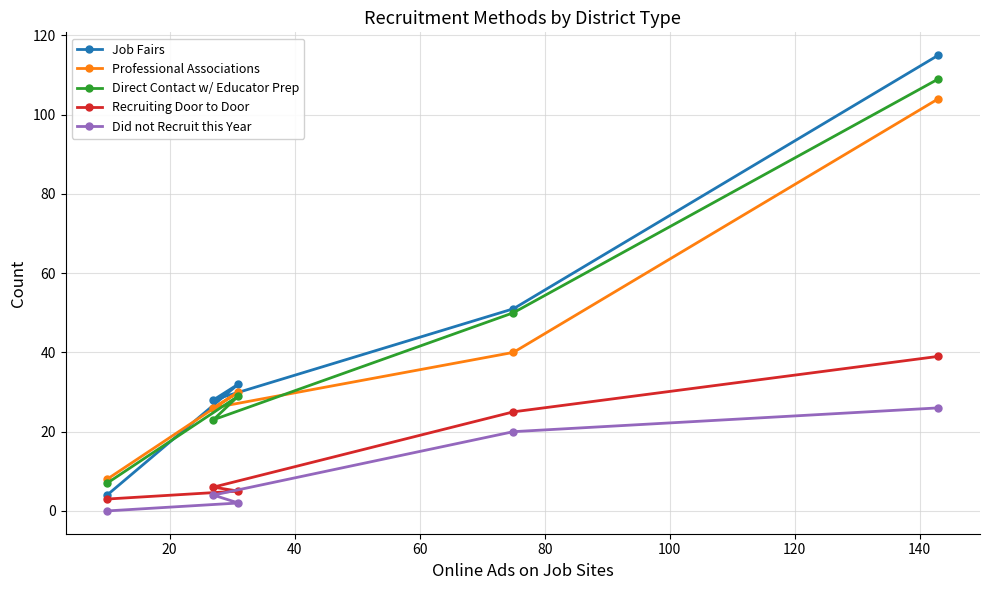

True or false: Did not Recruit this Year and Professional Associations cross at least once.

False